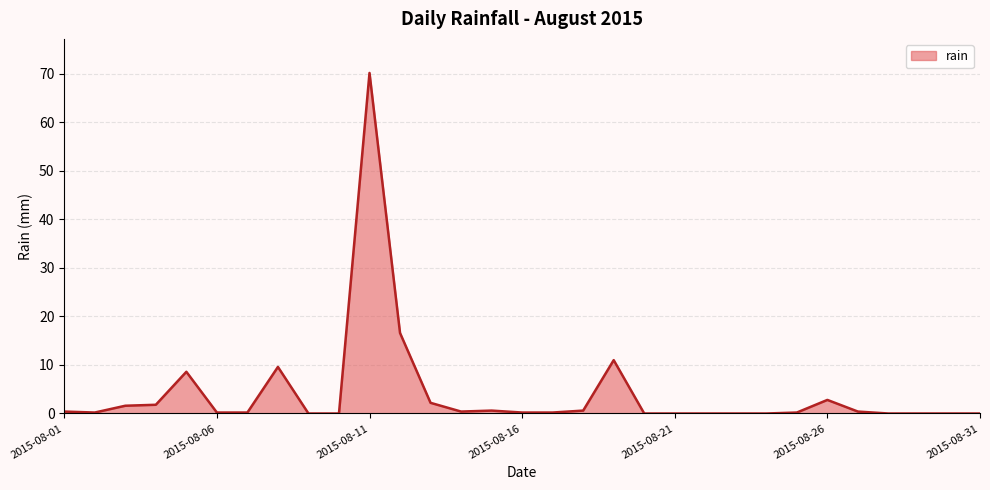

What is the greatest value displayed?

70.2